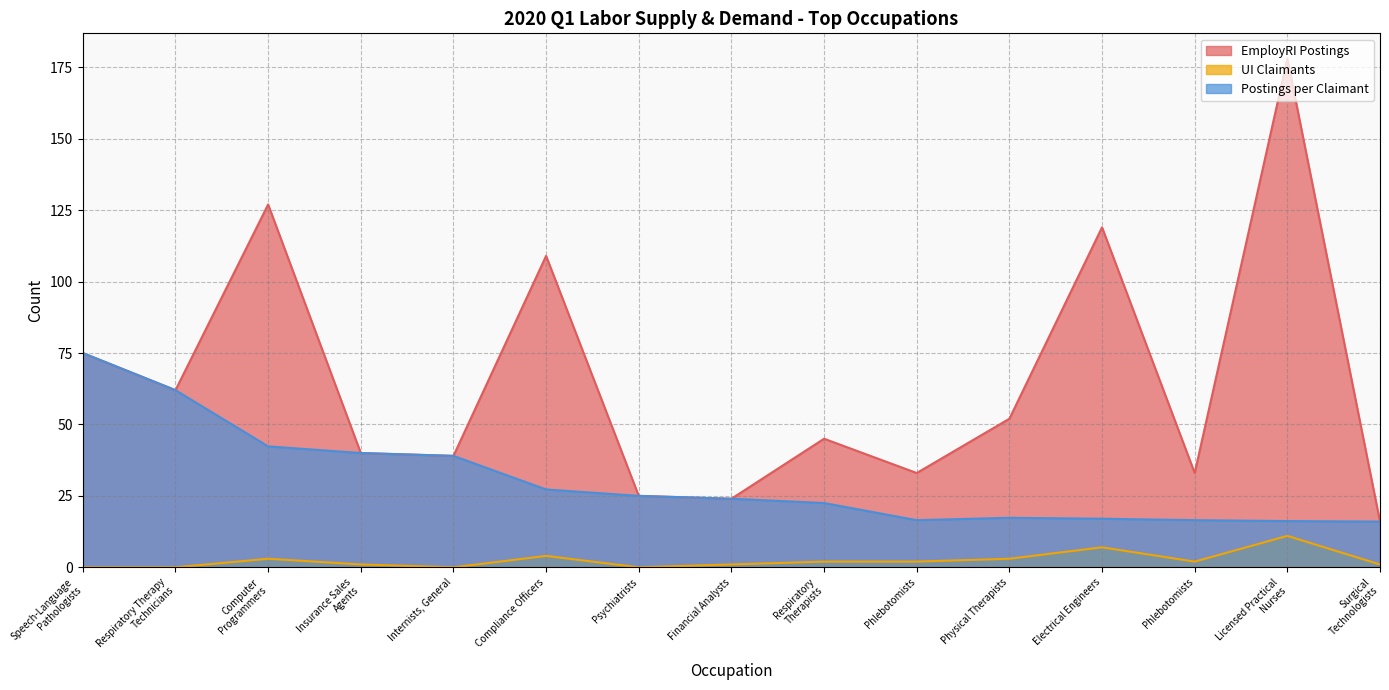

Rank the categories by UI Claimants value from highest to lowest.

Licensed Practical
Nurses, Electrical Engineers, Compliance Officers, Computer
Programmers, Physical Therapists, Respiratory
Therapists, Phlebotomists, Phlebotomists, Insurance Sales
Agents, Financial Analysts, Surgical
Technologists, Speech-Language
Pathologists, Respiratory Therapy
Technicians, Internists, General, Psychiatrists